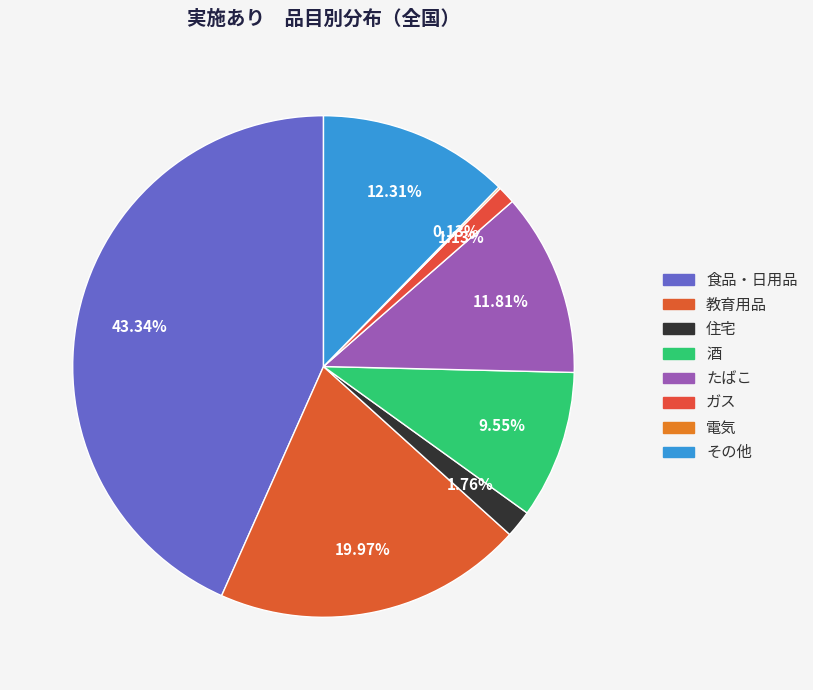

True or false: 教育用品 accounts for 10% of the total.

False